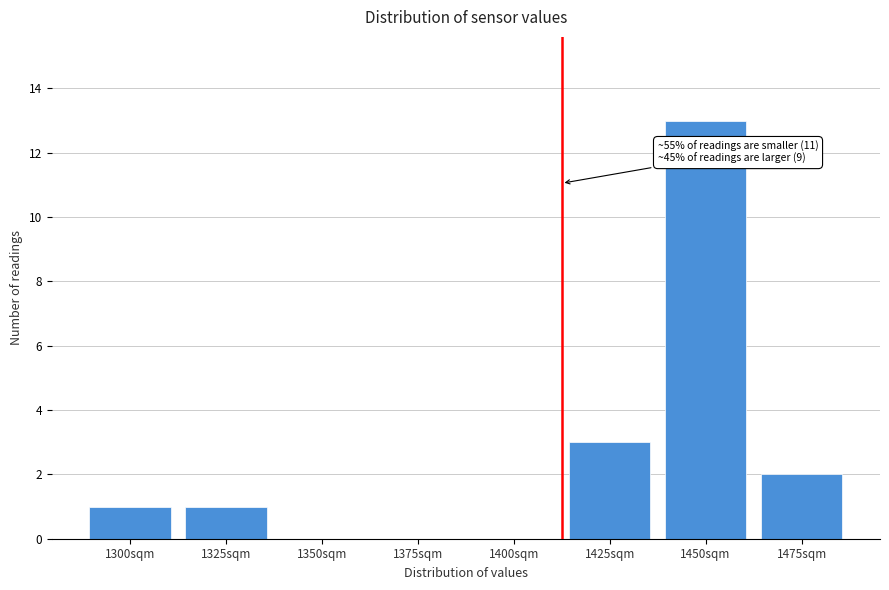

Reading right to left, what are all the values shown in this chart?

1475sqm=2	1450sqm=13	1425sqm=3	1400sqm=0	1375sqm=0	1350sqm=0	1325sqm=1	1300sqm=1